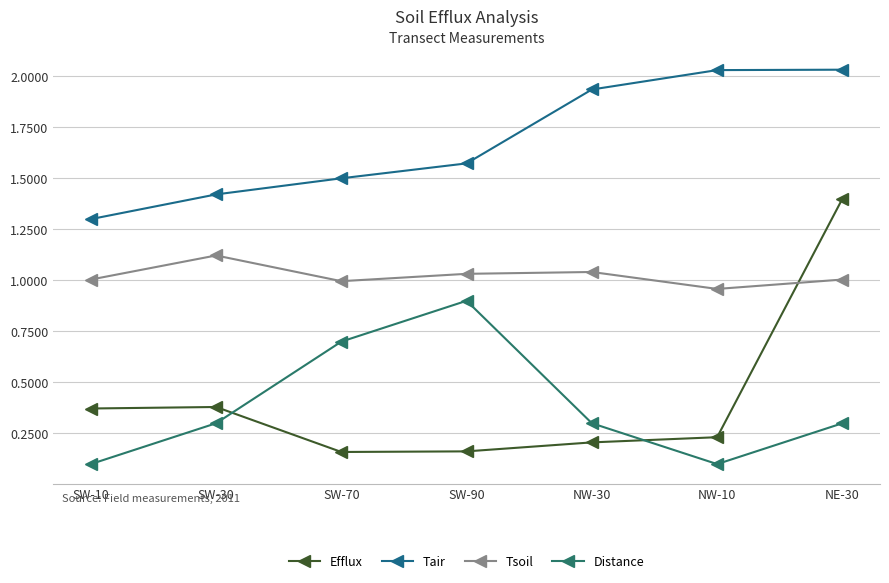

Which has a higher value, NW-30 or SW-10?

SW-10